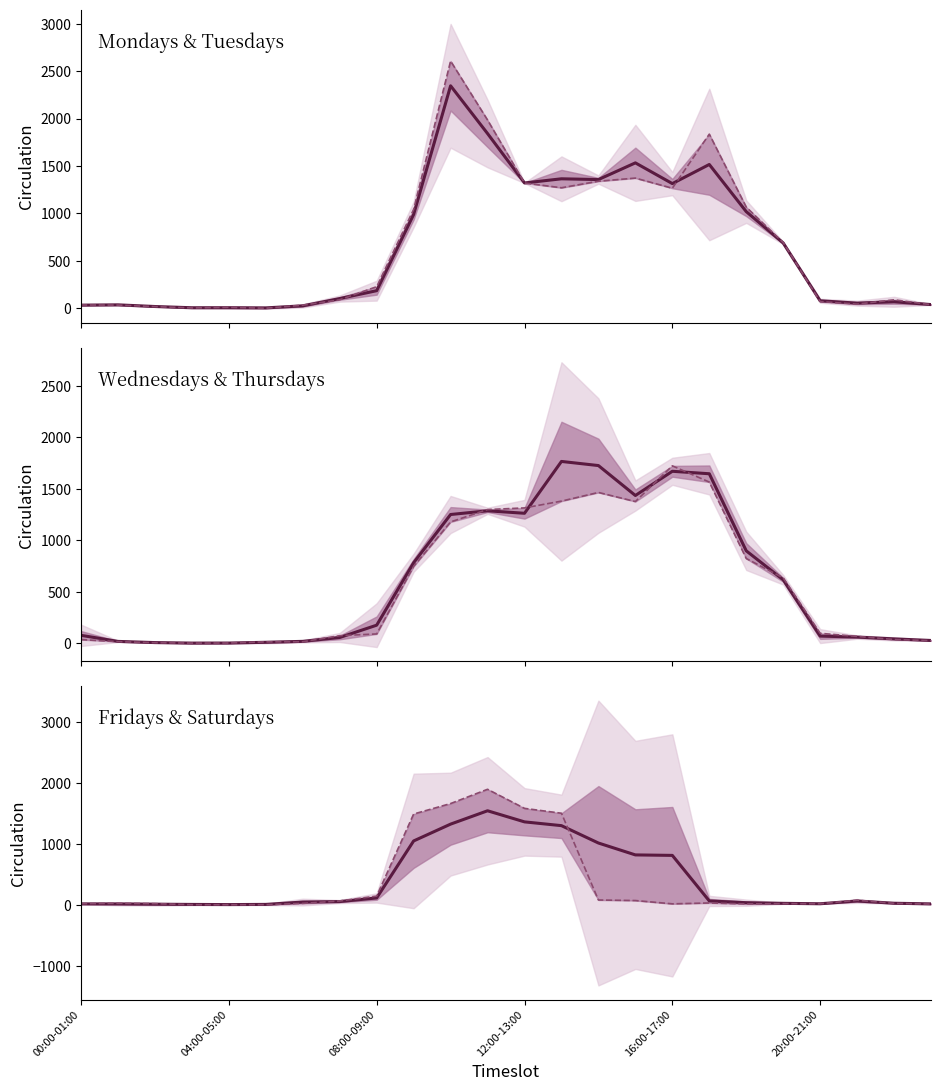

What is the label of the 19th point from the left?

18